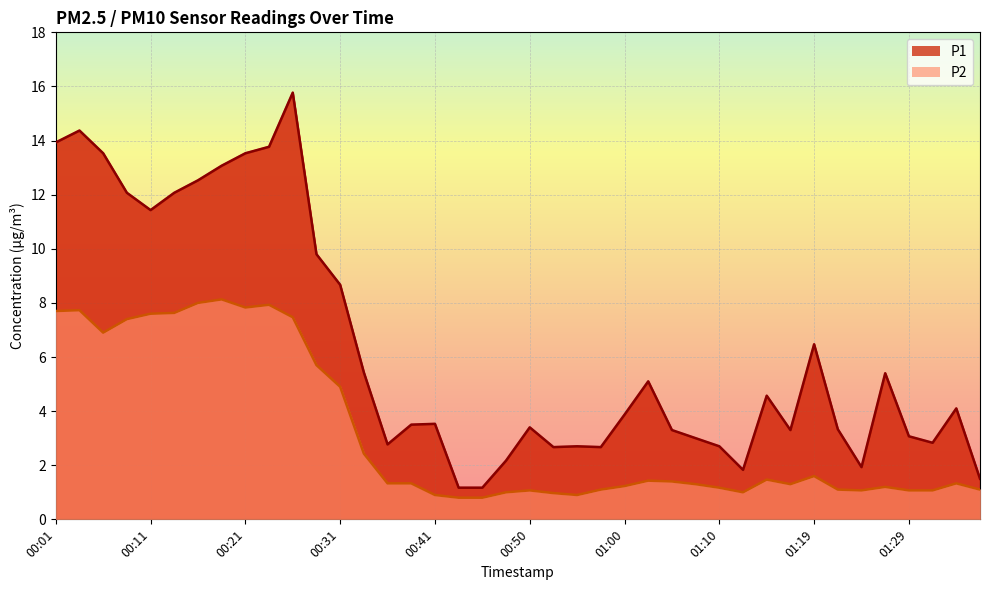

What is the label of the 3rd point from the left?

00:06